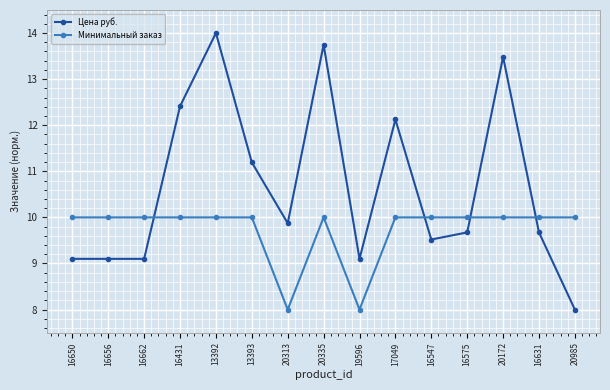

What is the label of the 7th point from the right?

19596